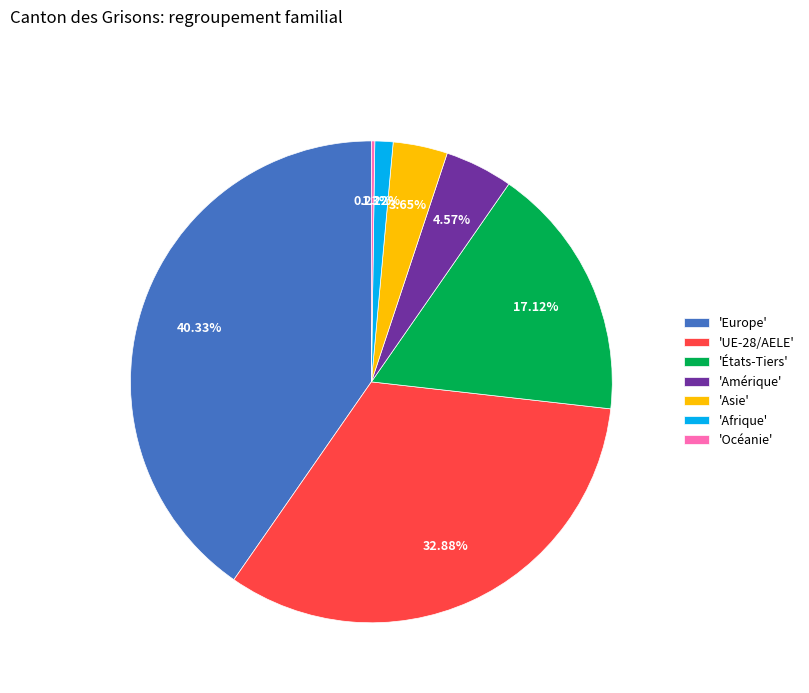

Which has a higher value, 'Amérique' or 'Asie'?

'Amérique'